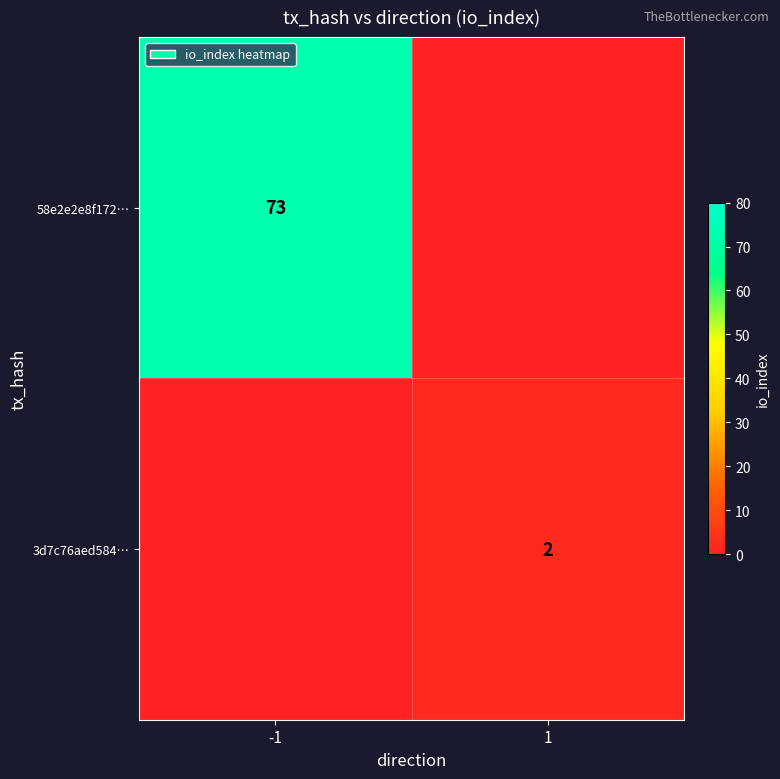

What is the total value across all series at -1?

73